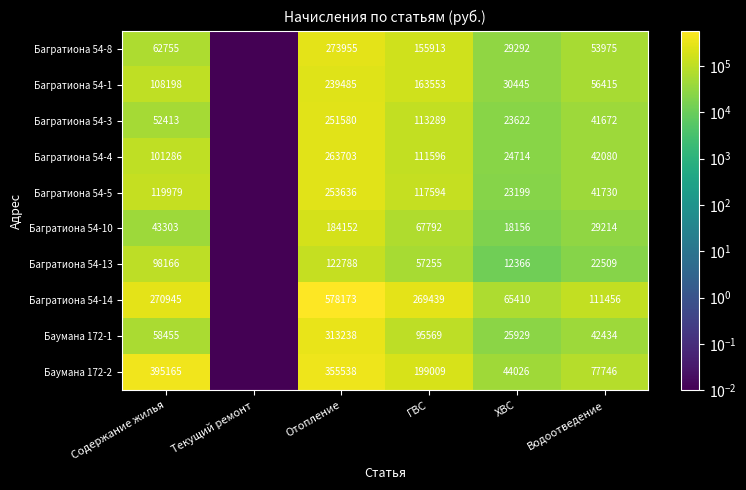

At how many categories does at least one series exceed 575820?

1